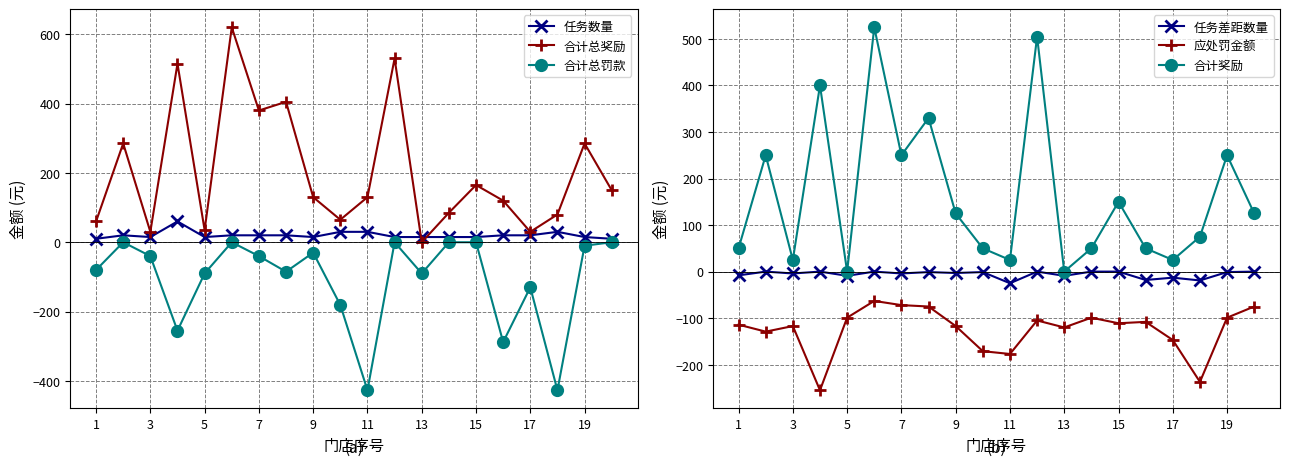

True or false: 合计总奖励 and 任务差距数量 cross at least once.

False